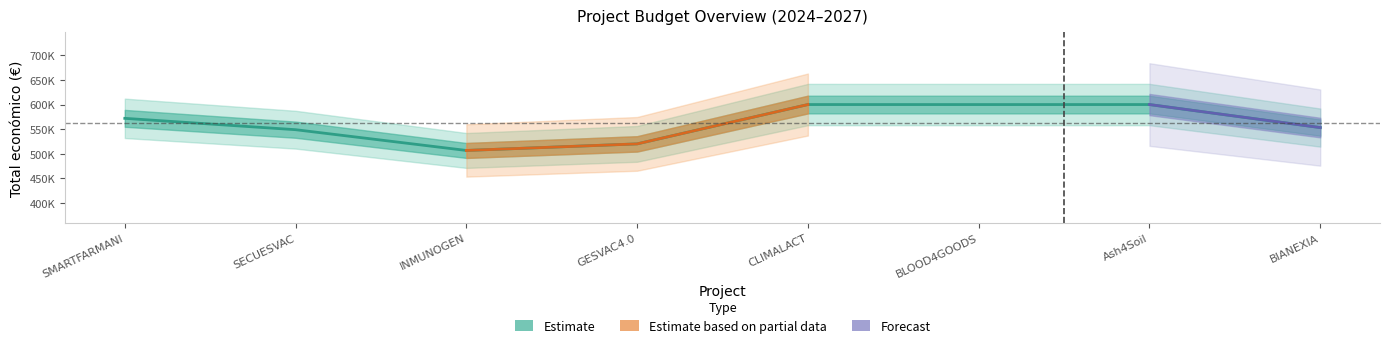

What position from the left is SMARTFARMANI?

1